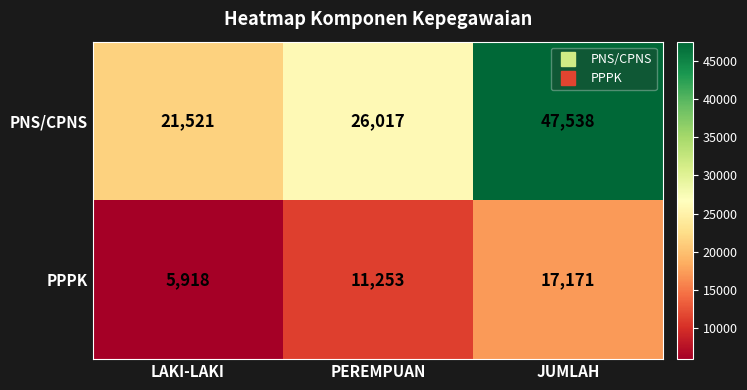

The value of PNS/CPNS at PEREMPUAN is 26017. True or false?

True